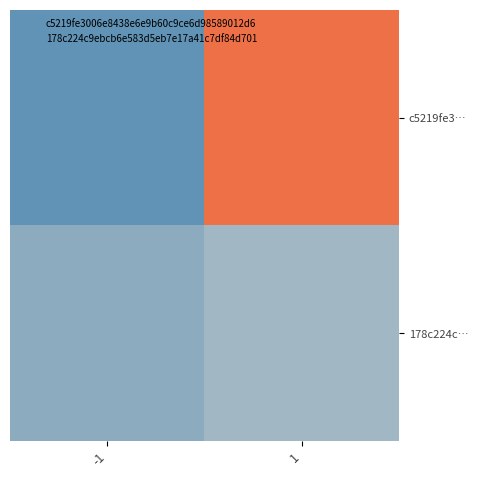

Reading left to right, what are all the values shown in this chart?

c5219fe3…: -1=-1	1=12
178c224c…: -1=1	1=2